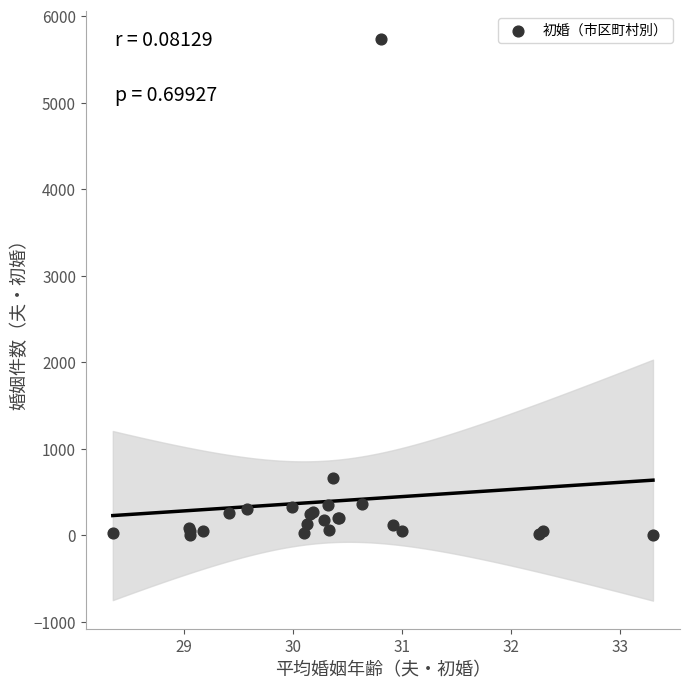

What Y value in the scatter plot is closest to 2870?

658